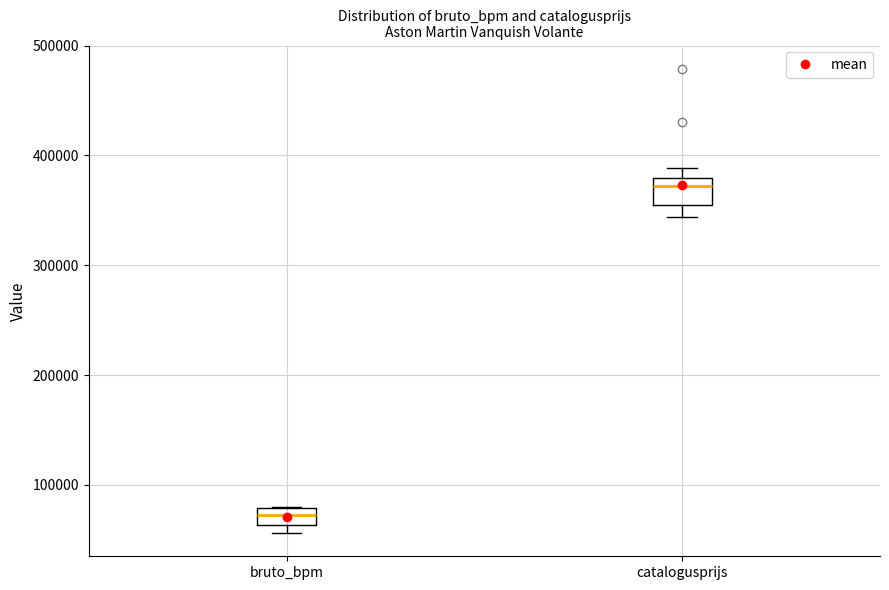

Comparing the boxes themselves (not the whiskers), which one is the tallest?

catalogusprijs